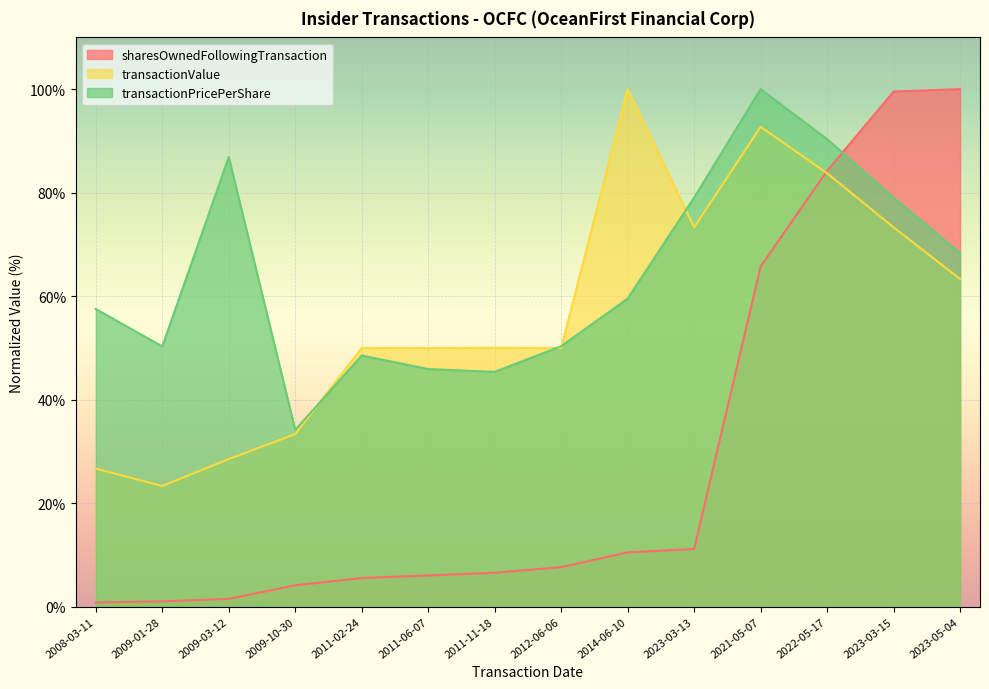

Rank the series by their average value, from highest to lowest.

transactionPricePerShare, transactionValue, sharesOwnedFollowingTransaction